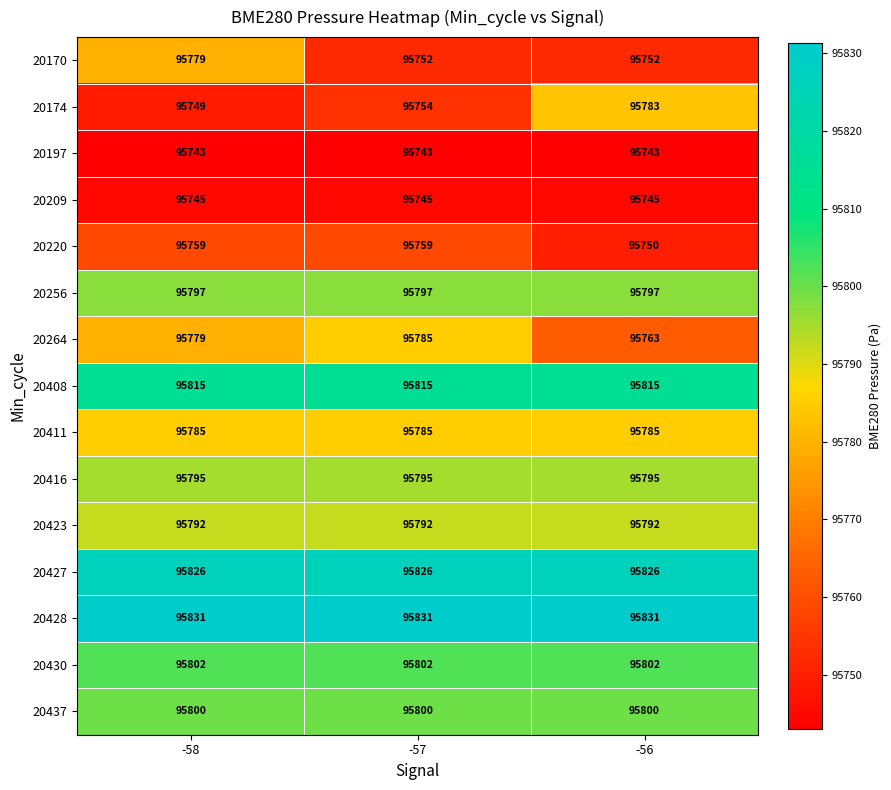

Is it true that 20423 equals 95792 at -57?

True